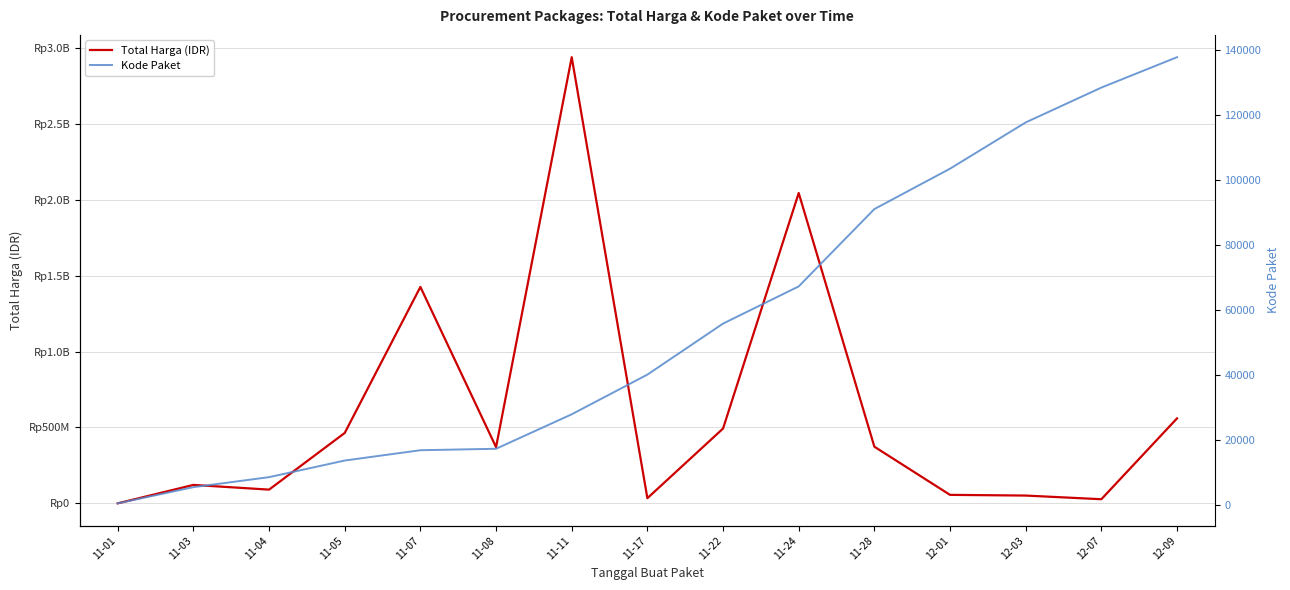

How many lines are shown in the chart?

2